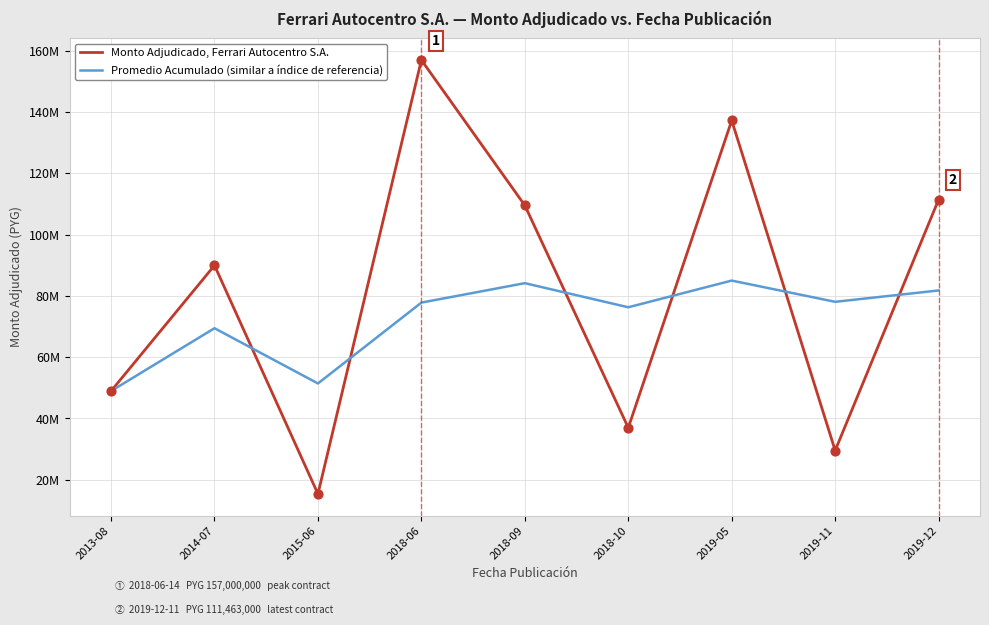

What are all the series names shown in the legend?

Monto Adjudicado, Ferrari Autocentro S.A., Promedio Acumulado (similar a índice de referencia)